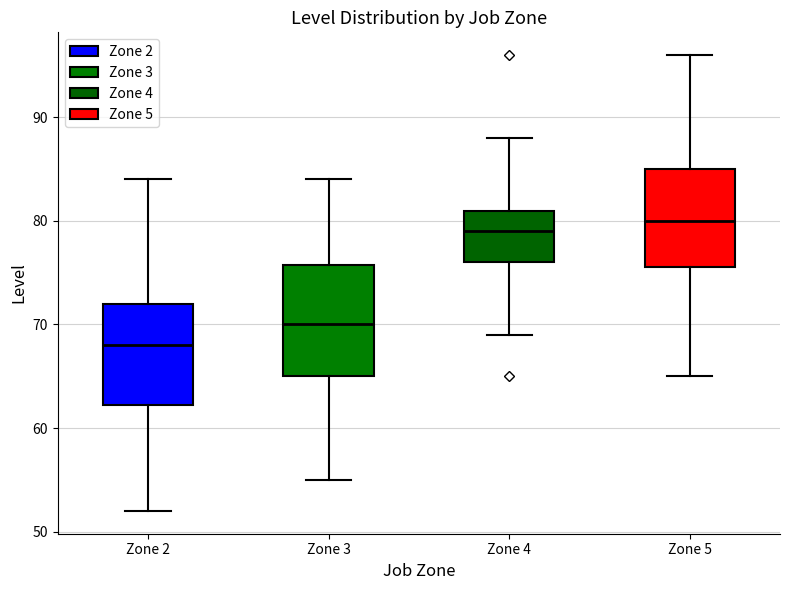

Which box's median line is the lowest?

Zone 2